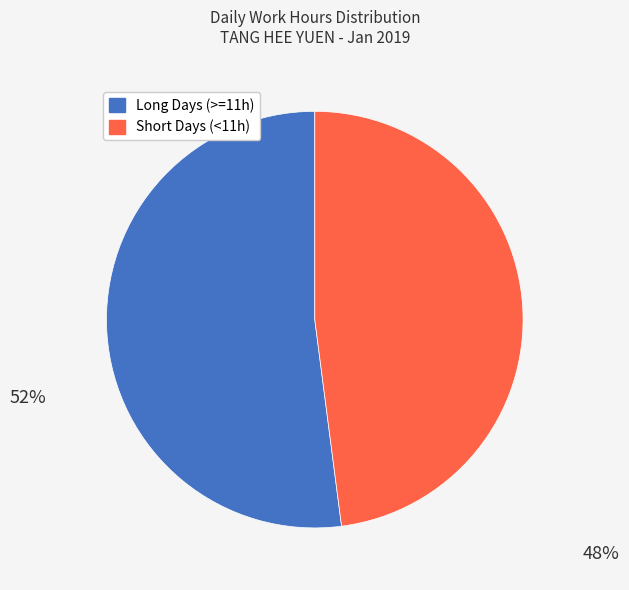

Is there any slice that represents more than half of the pie?

Yes